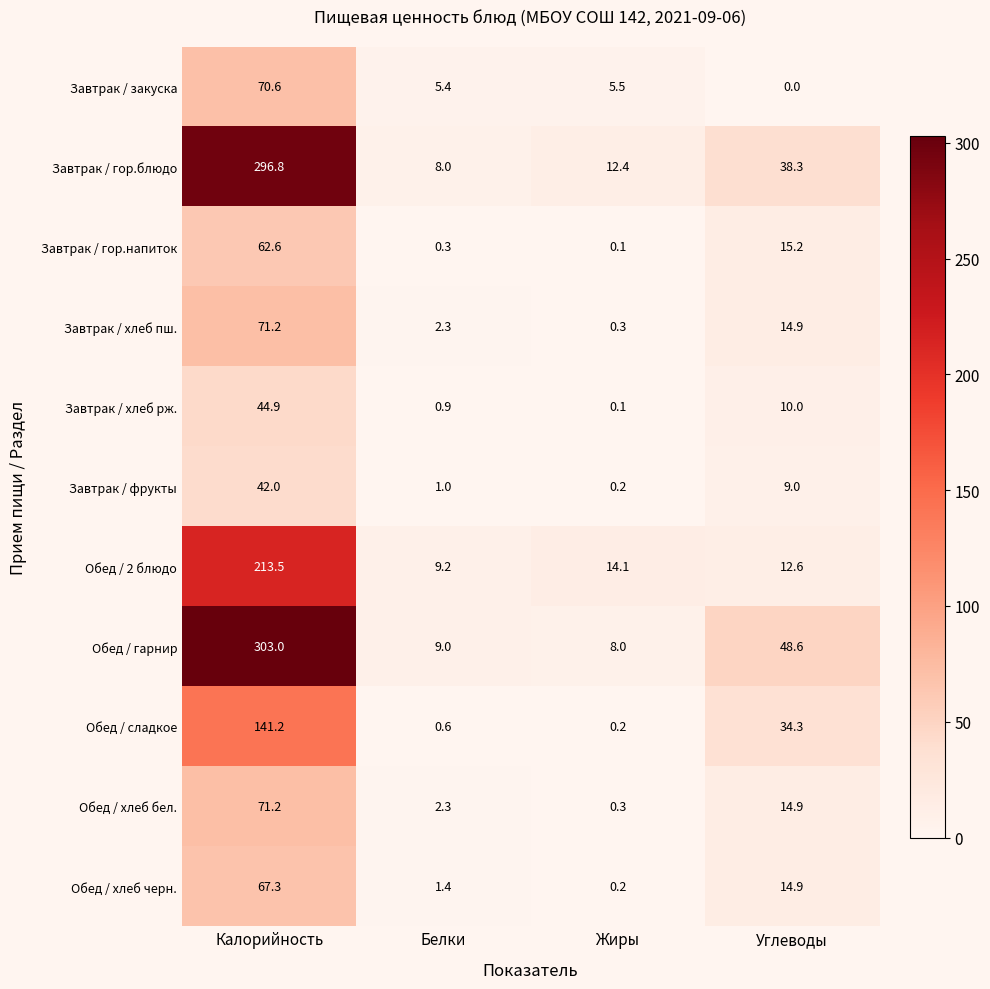

Which series has the widest spread of values?

Обед / гарнир